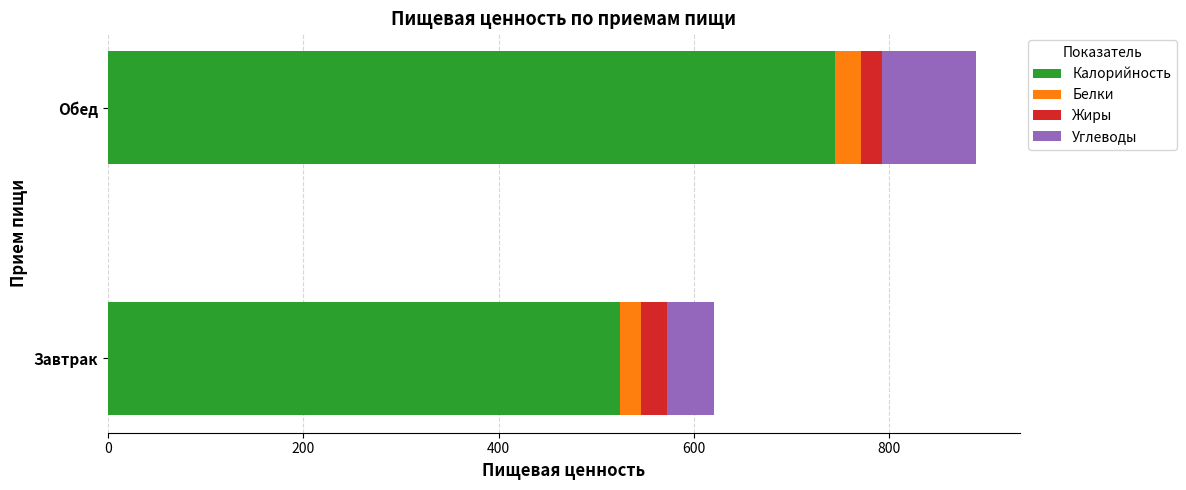

What are all the series names shown in the legend?

Калорийность, Белки, Жиры, Углеводы